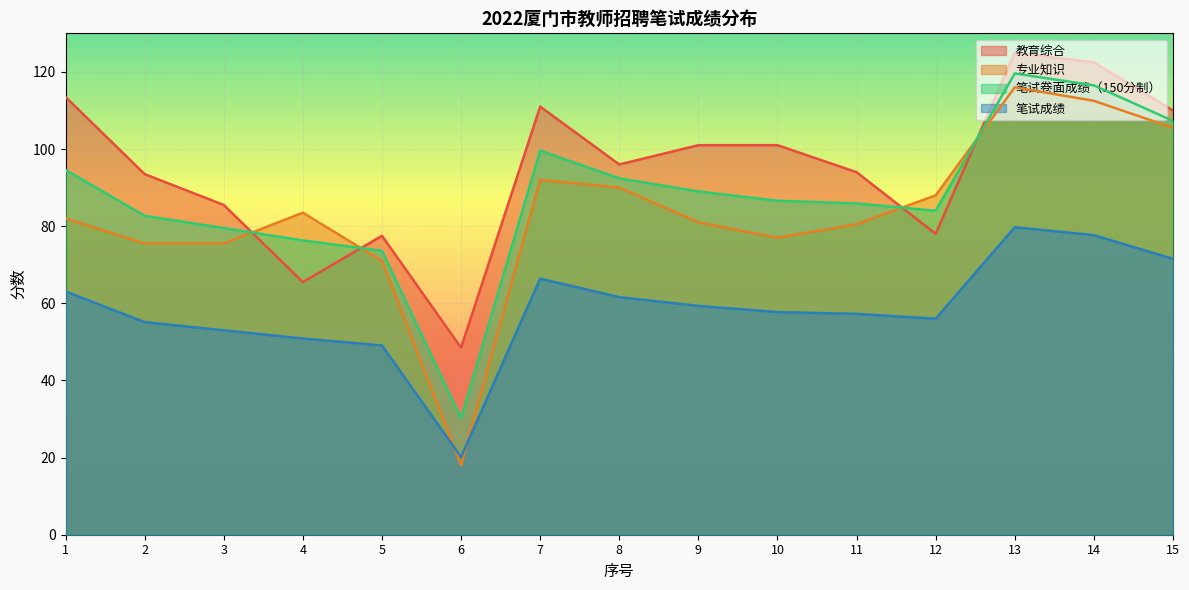

Which series has the widest spread of values?

专业知识